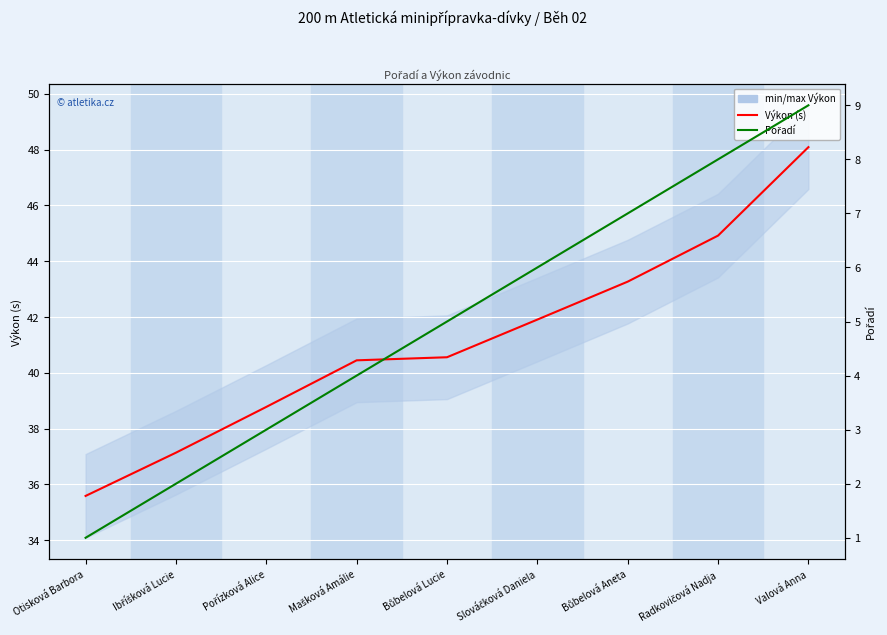

What is the label of the 6th point from the left?

Slováčková Daniela